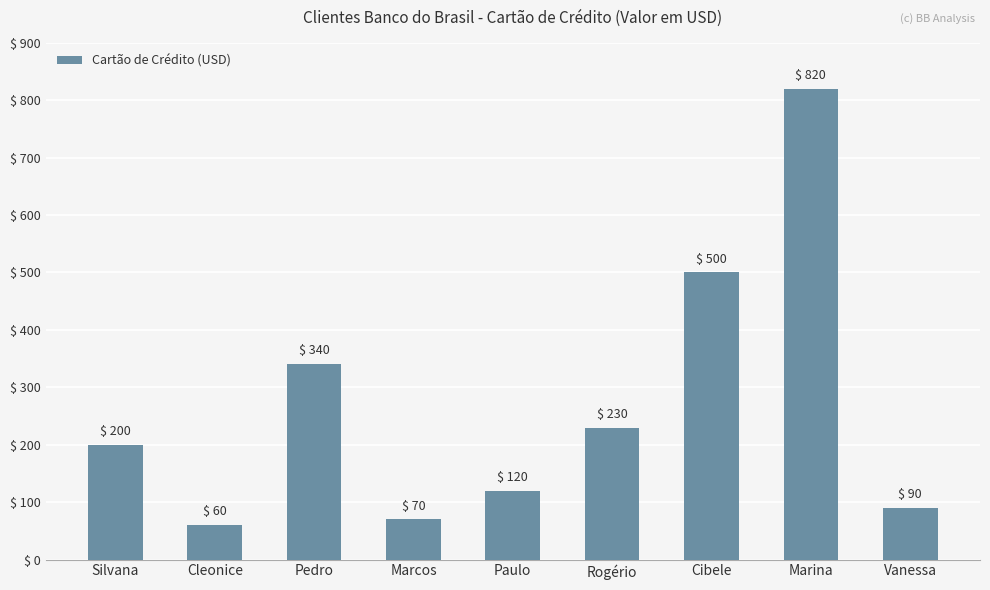

What is the label of the 8th bar from the right?

Cleonice